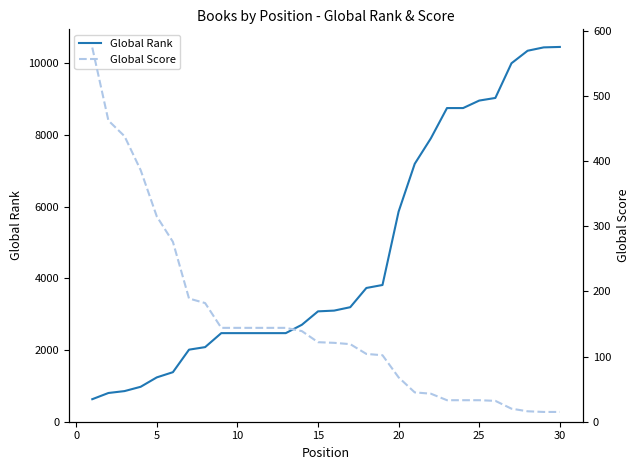

How many values in the Global Score series are below 122?

15